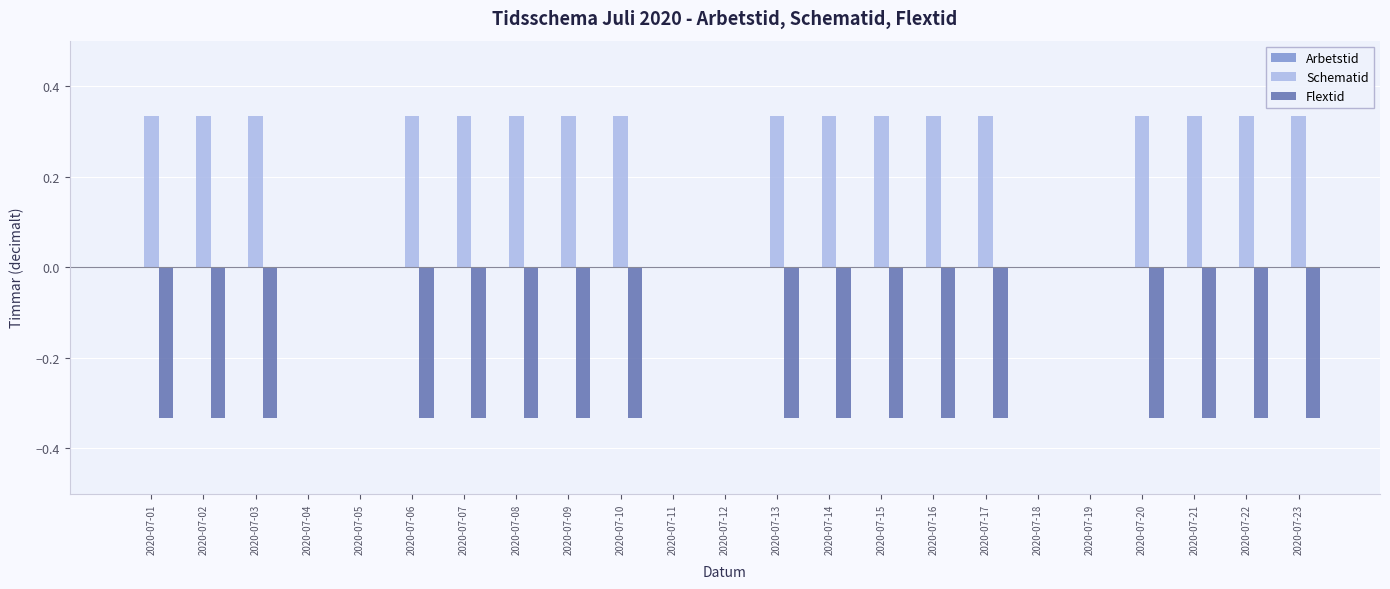

True or false: Schematid has a value of 0.0 at 2020-07-11.

True